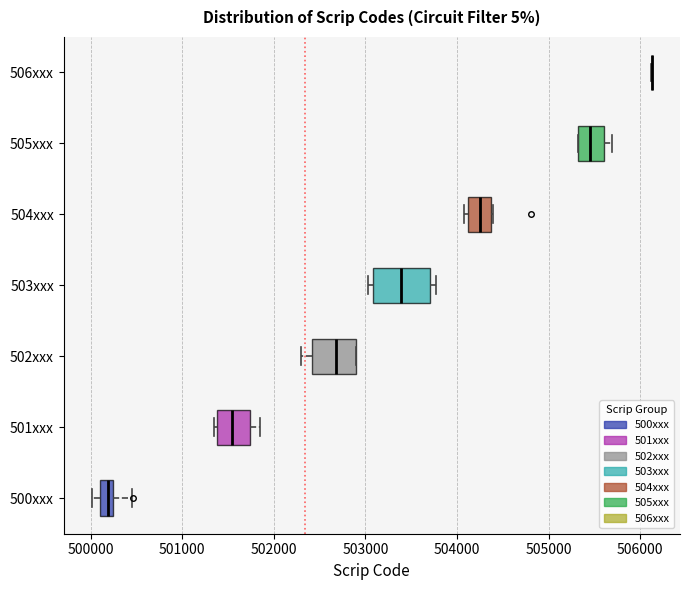

Which box is the widest, from its left edge to its right edge?

503xxx